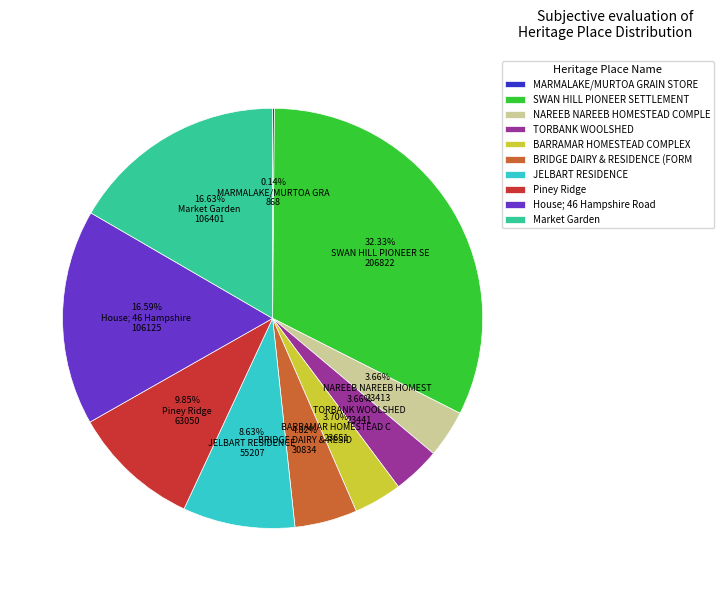

Combined, do SWAN HILL PIONEER SETTLEMENT and TORBANK WOOLSHED account for over 50%?

No